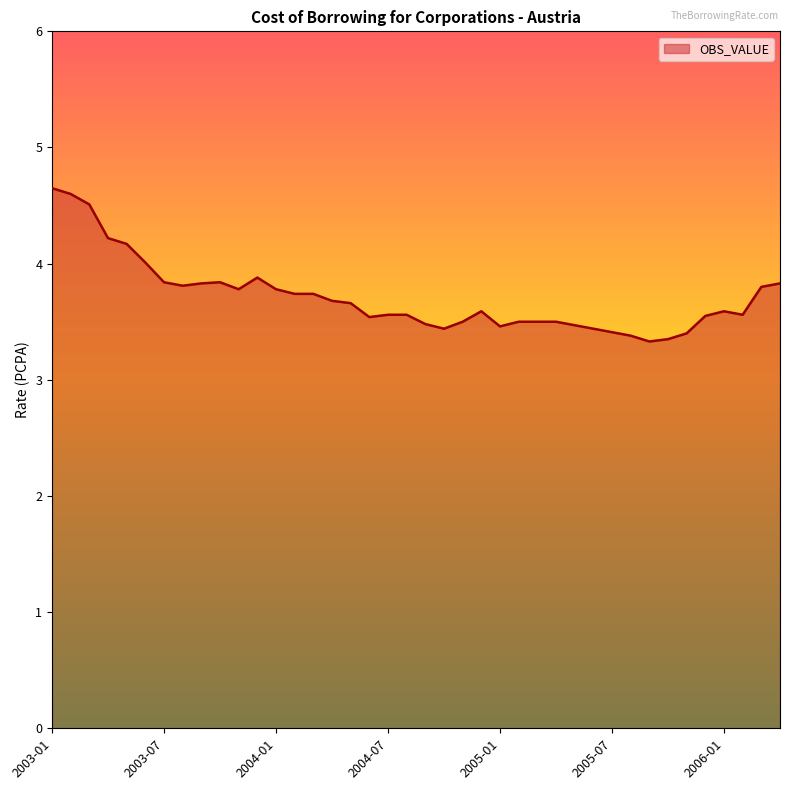

What is the difference between the maximum and minimum values?

1.3